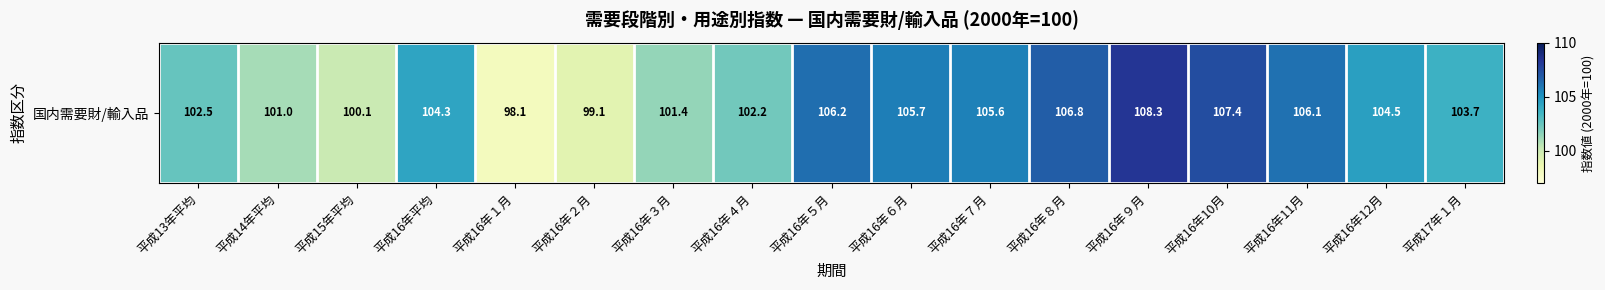

Which has a higher value, 平成16年７月 or 平成16年平均?

平成16年７月